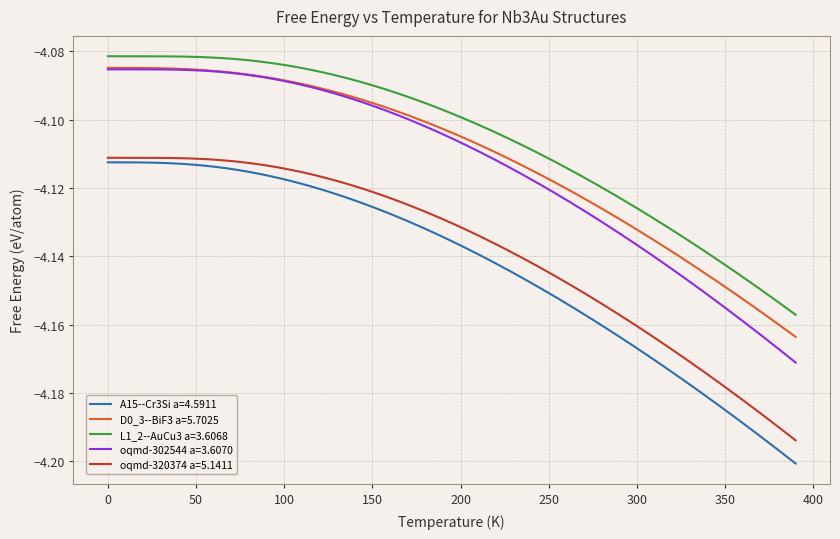

True or false: oqmd-302544 a=3.6070 and oqmd-320374 a=5.1411 cross at least once.

False